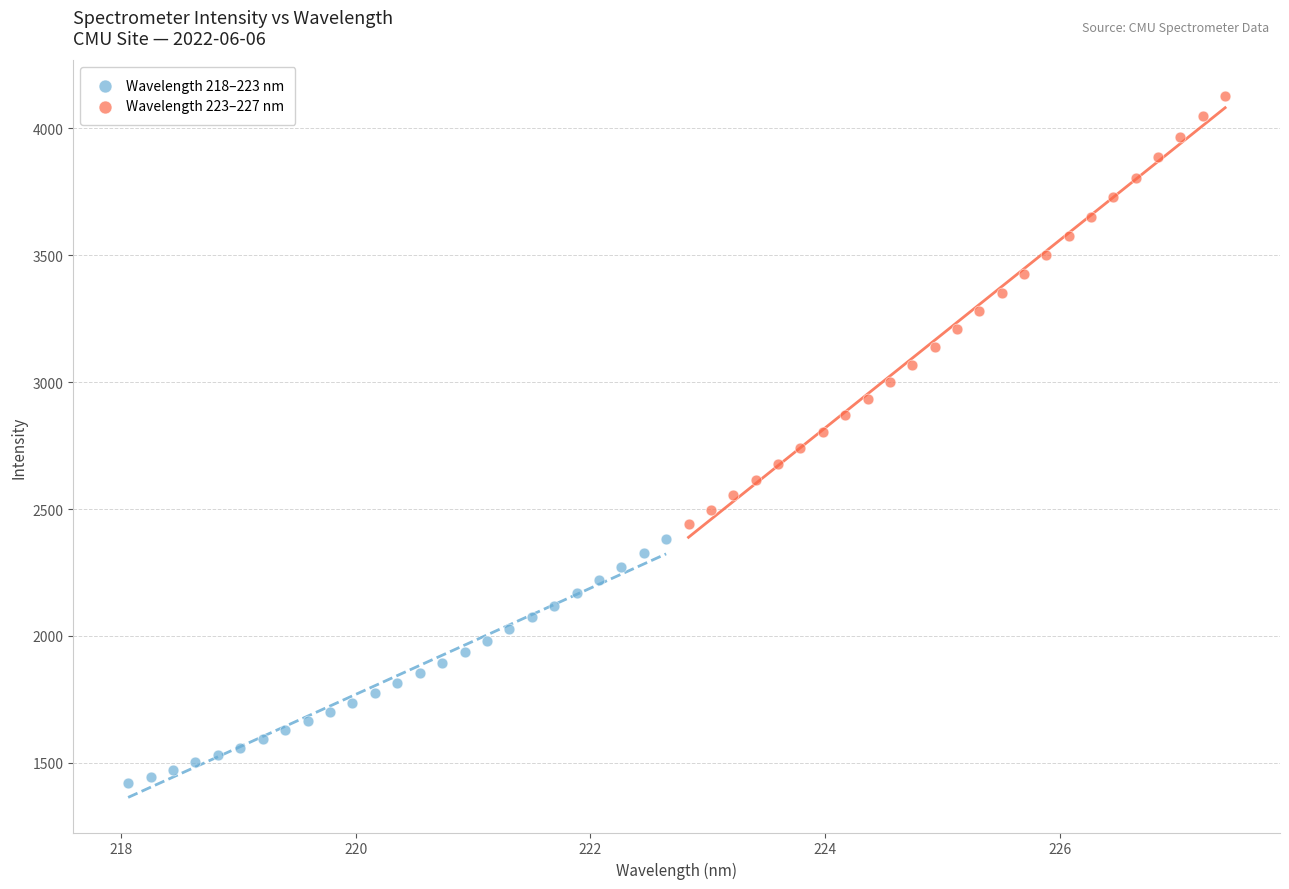

Which series contains the lowest Y value?

Wavelength 218–223 nm